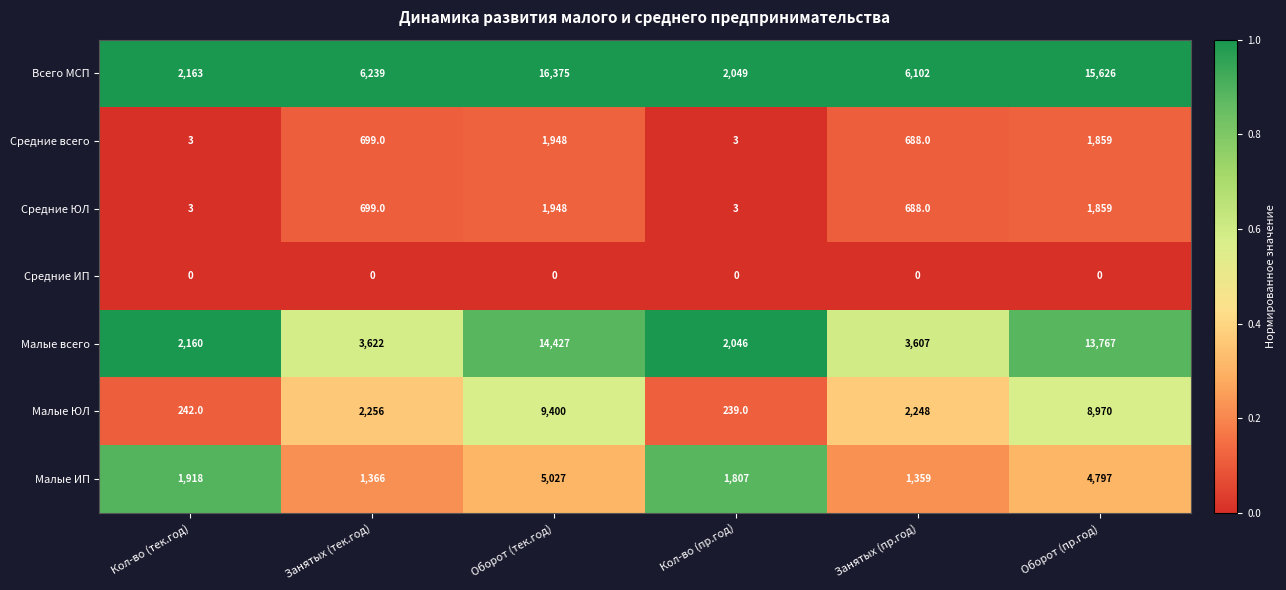

What is the average value of the Всего МСП series?

8092